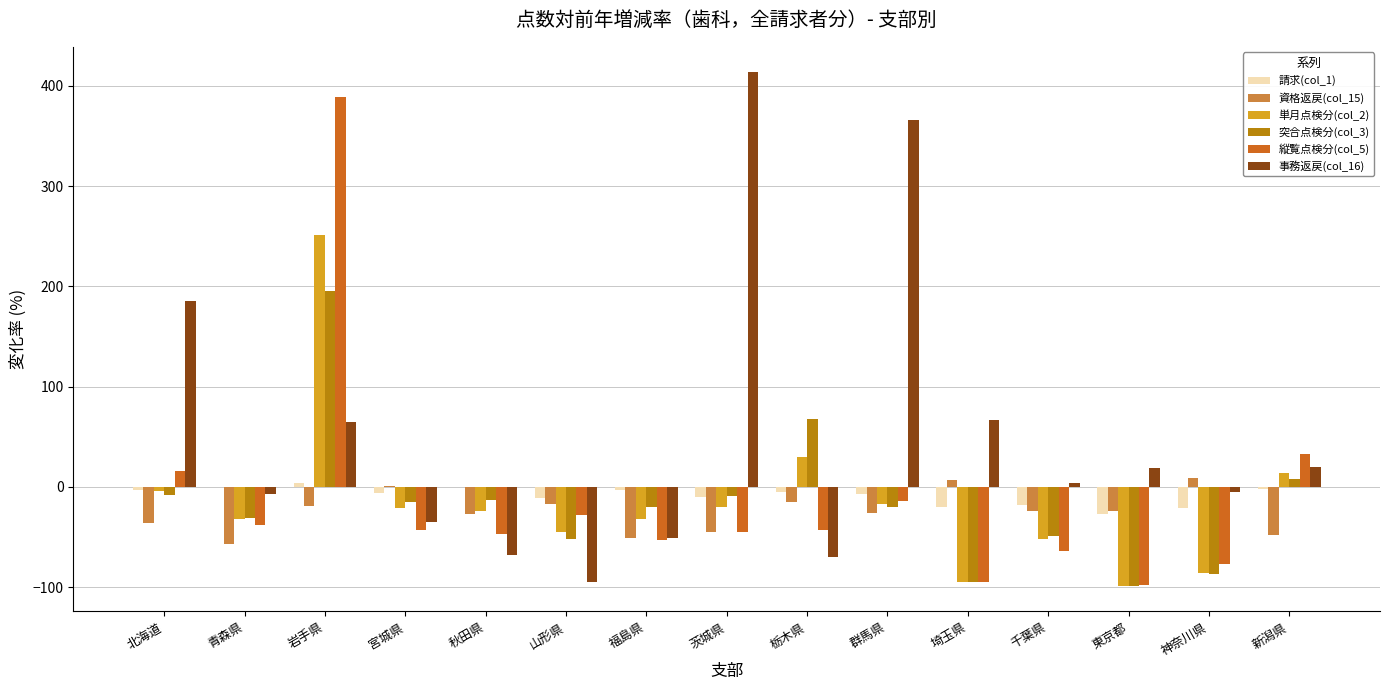

Which series has the largest total across all categories?

事務返戻(col_16)